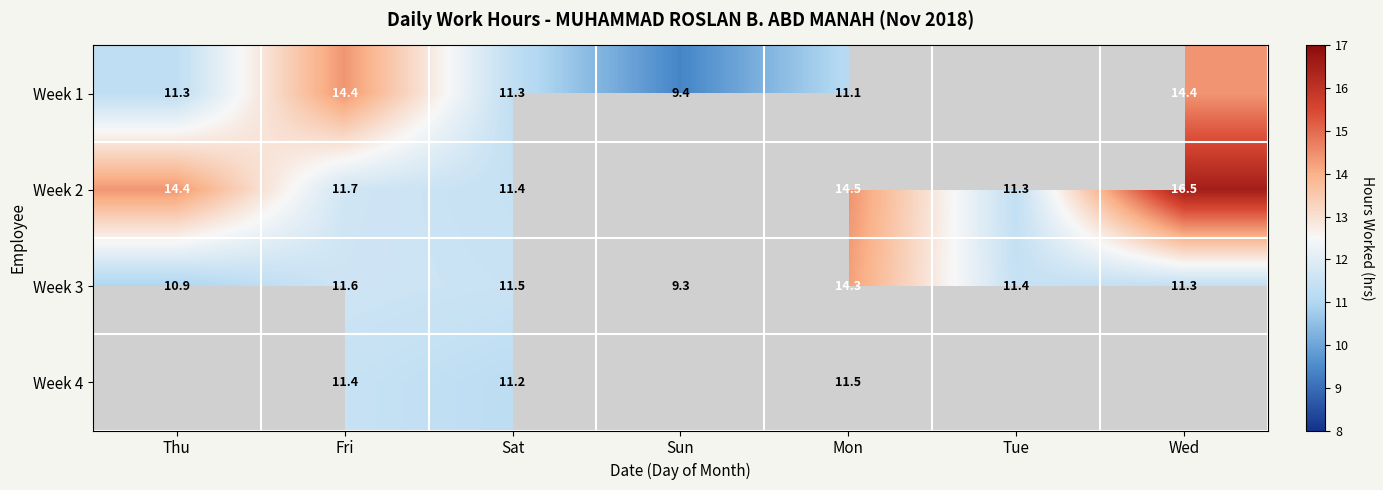

Is the value of Week 1 at Sun greater than the value of Week 2 at Wed?

No